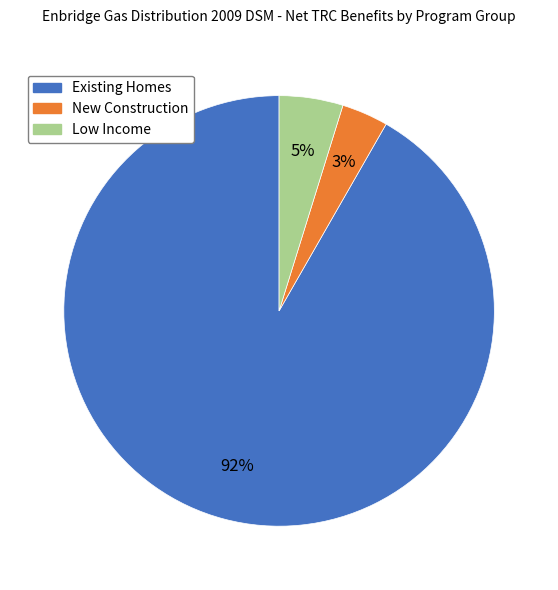

To the nearest percent, what is the combined percentage of Low Income and New Construction?

8%